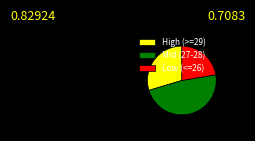

Combined, do Mid (27-28) and Low (<=26) account for over 50%?

Yes